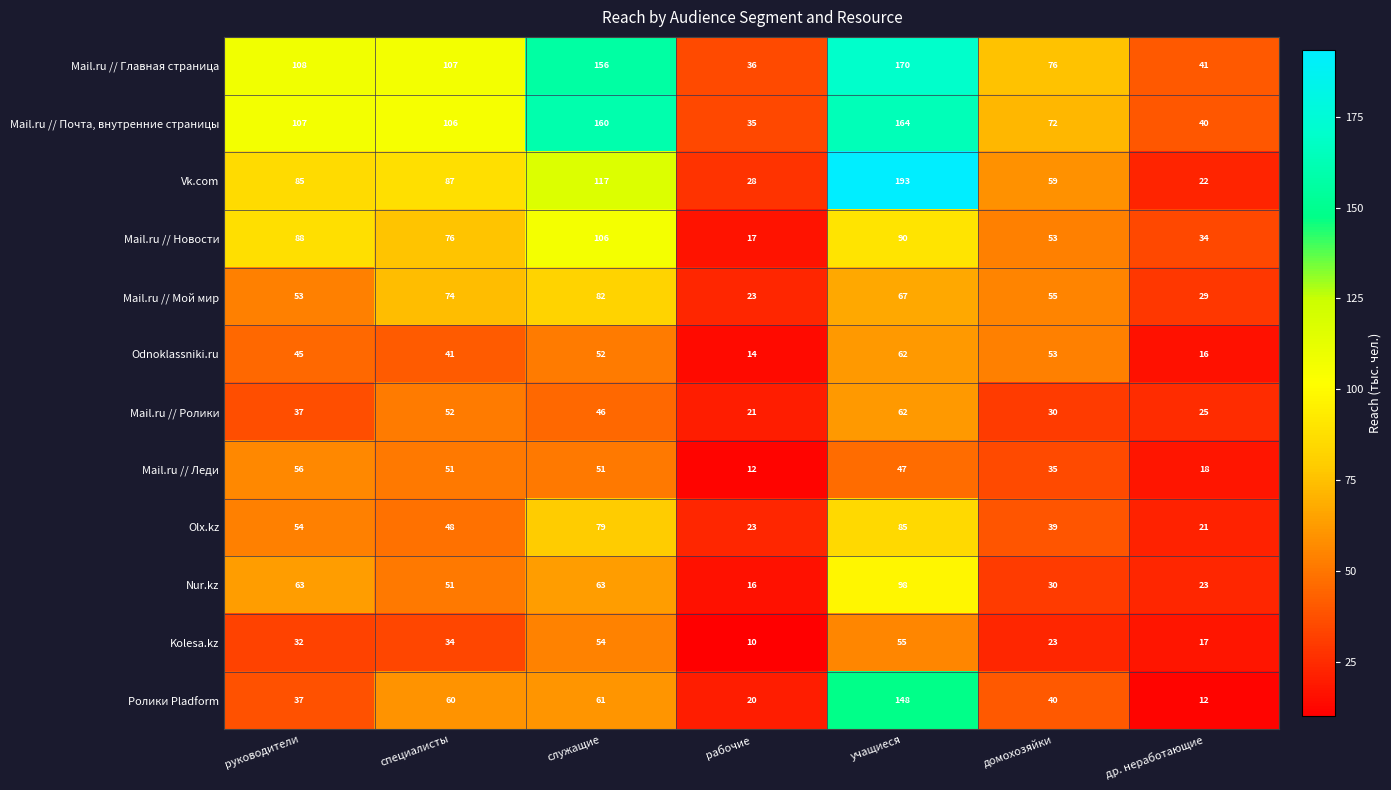

Where does the Mail.ru // Главная страница series first go above 107?

руководители